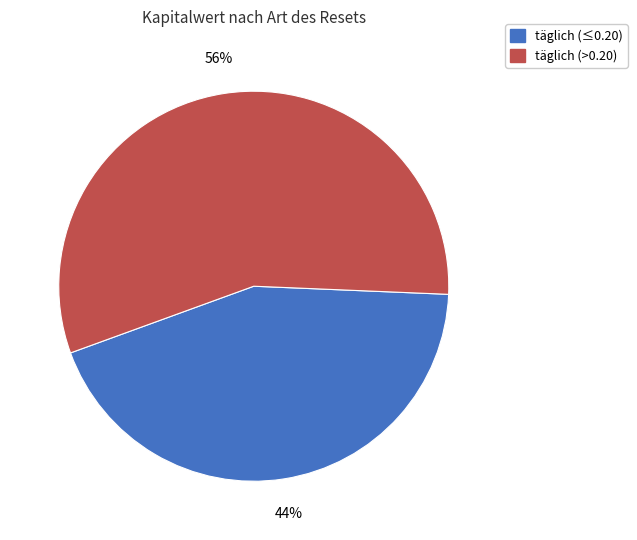

To the nearest percent, what is the difference between the largest and smallest slice percentages?

12%